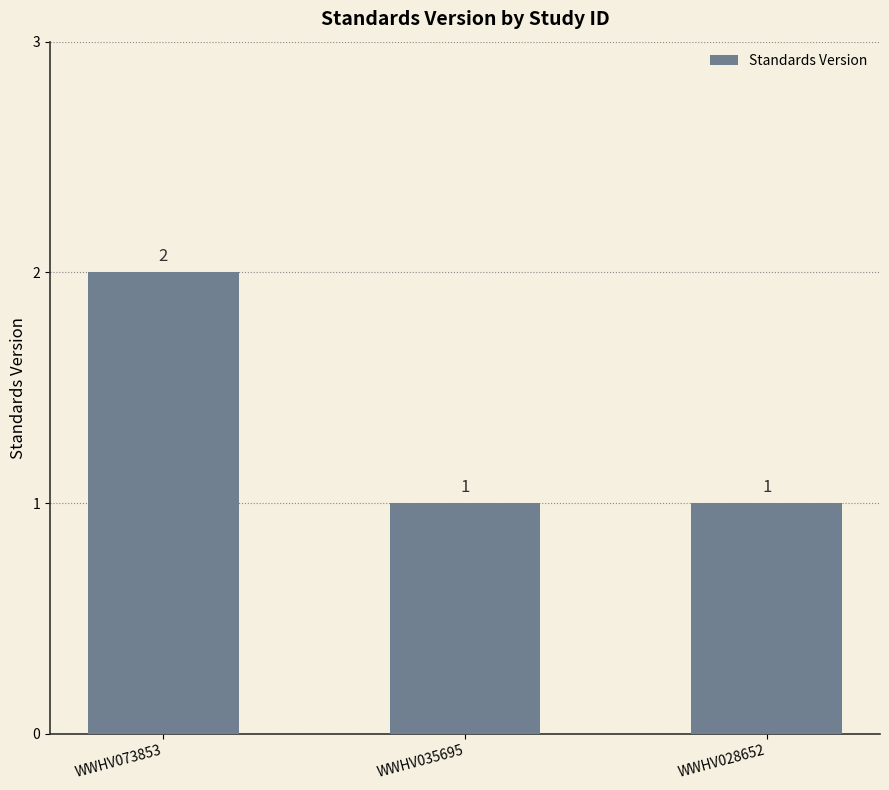

Is it true that the value at WWHV073853 is 2?

True